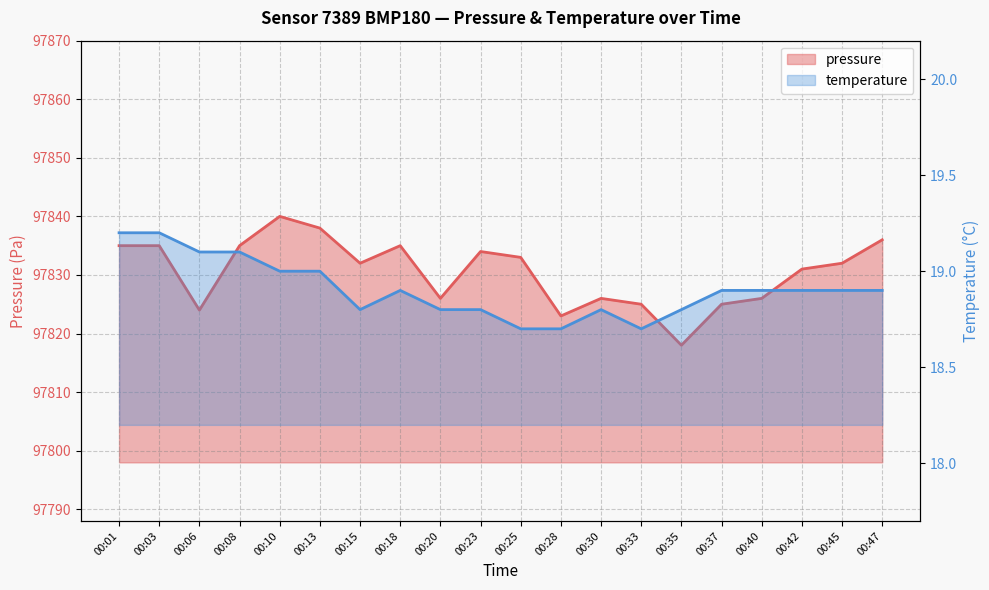

What is the average value of the pressure series?

97830.4